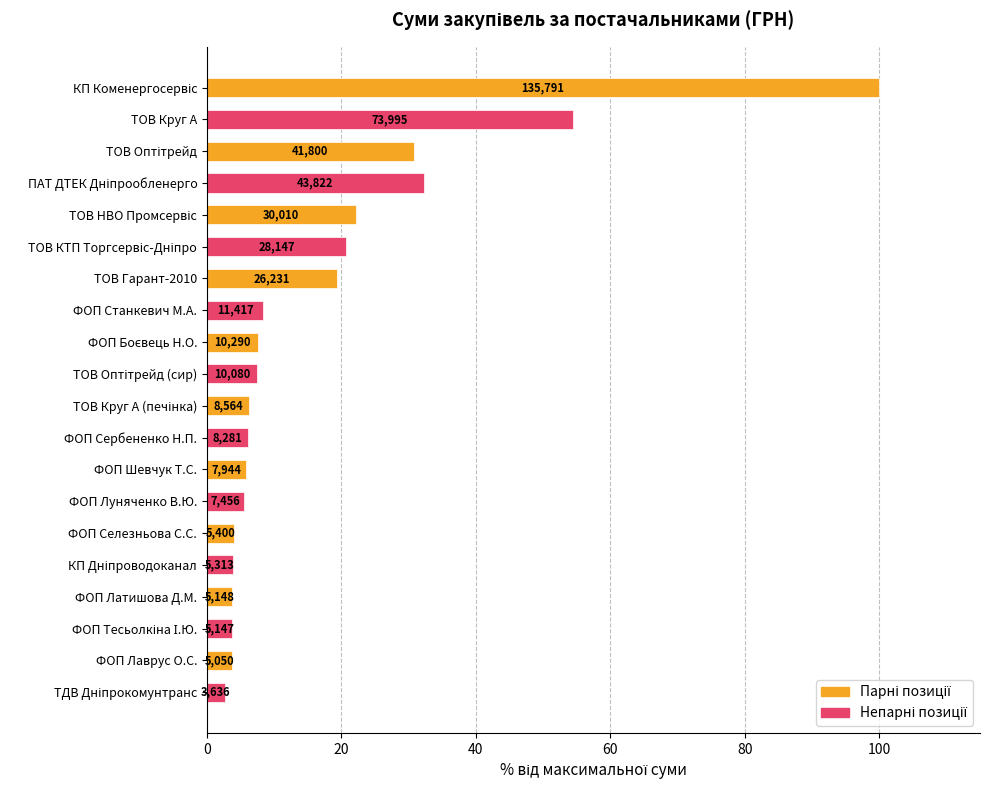

How many bars are there in total?

20